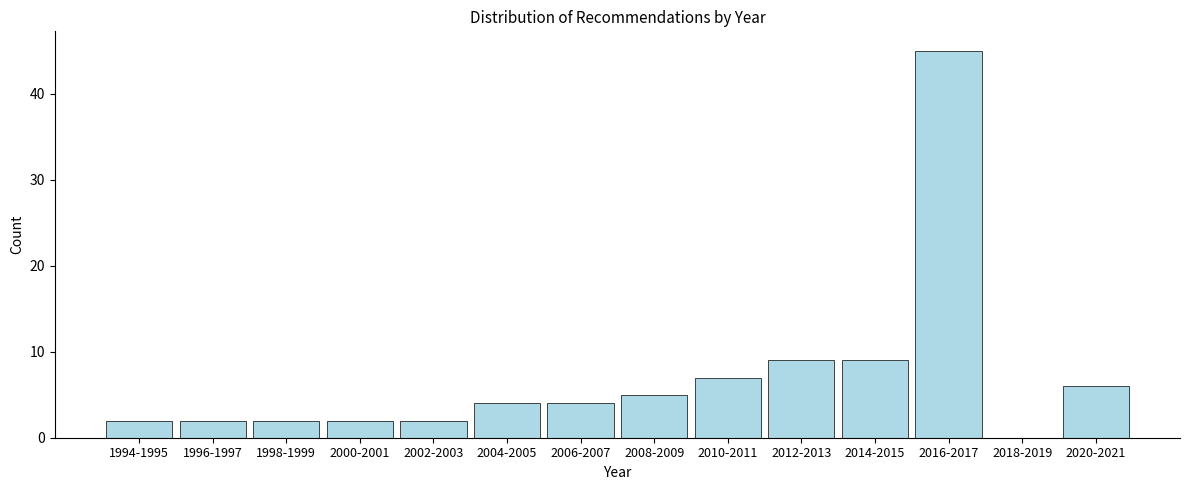

Reading left to right, transcribe all the data shown in this chart.

1994-1995=2	1996-1997=2	1998-1999=2	2000-2001=2	2002-2003=2	2004-2005=4	2006-2007=4	2008-2009=5	2010-2011=7	2012-2013=9	2014-2015=9	2016-2017=45	2018-2019=0	2020-2021=6